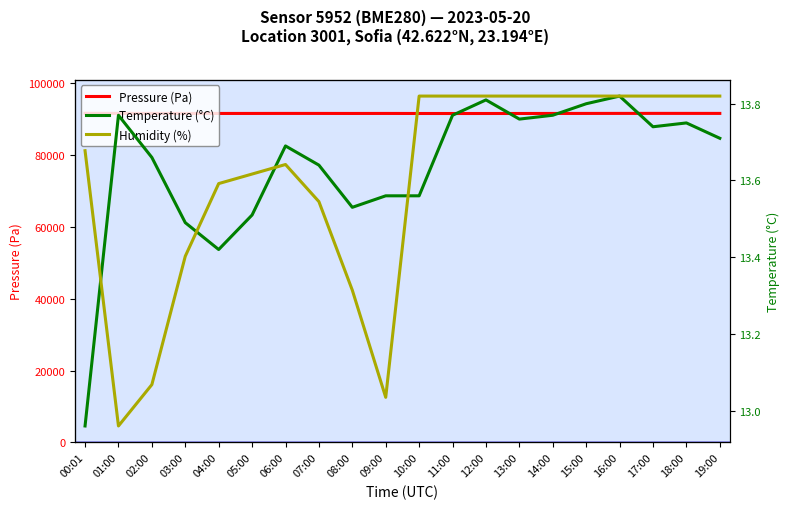

At which label does Humidity (%) reach its peak?

10:00